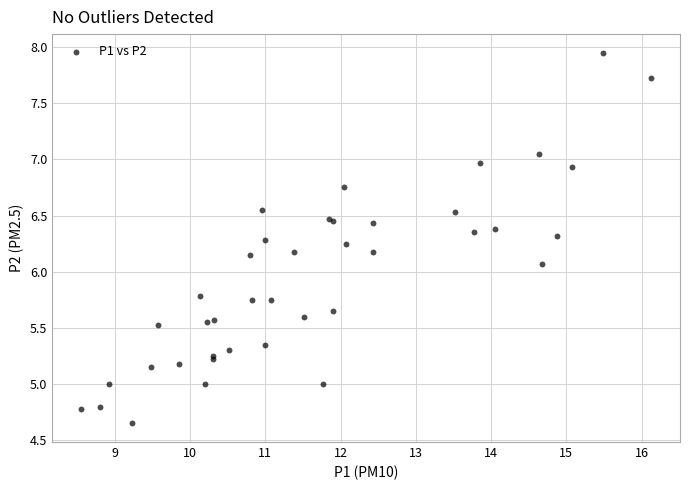

What Y value in the scatter plot is closest to 6?

6.1